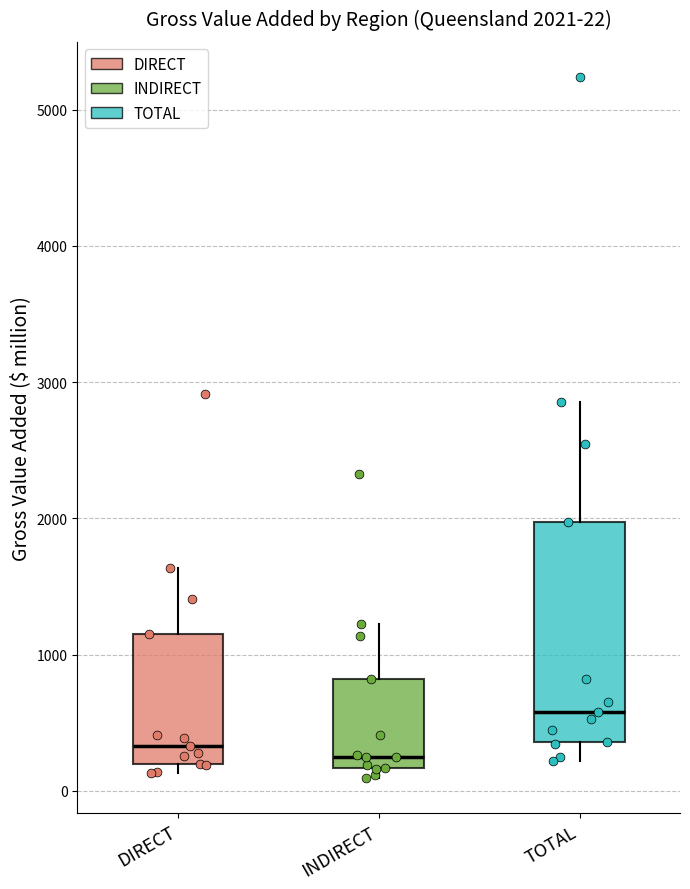

Comparing the boxes themselves (not the whiskers), which one is the tallest?

TOTAL